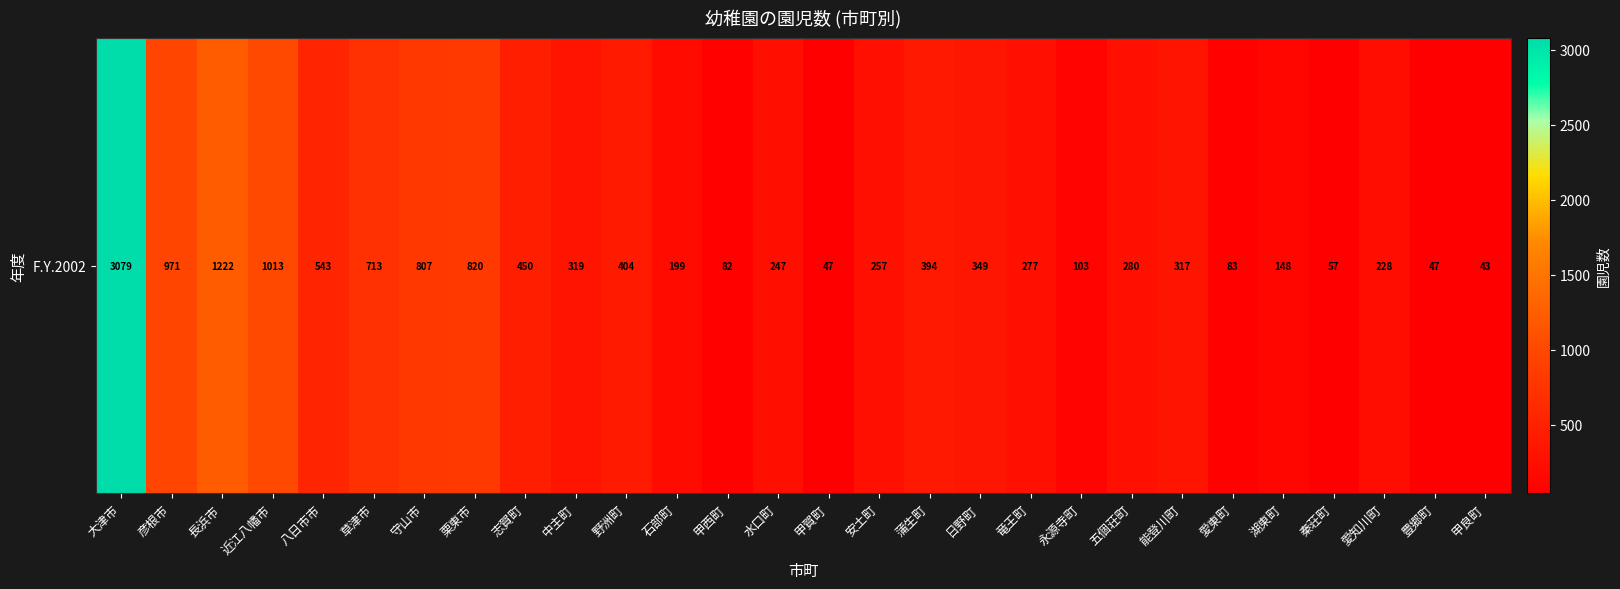

At which category does the chart reach its minimum across all series?

甲良町